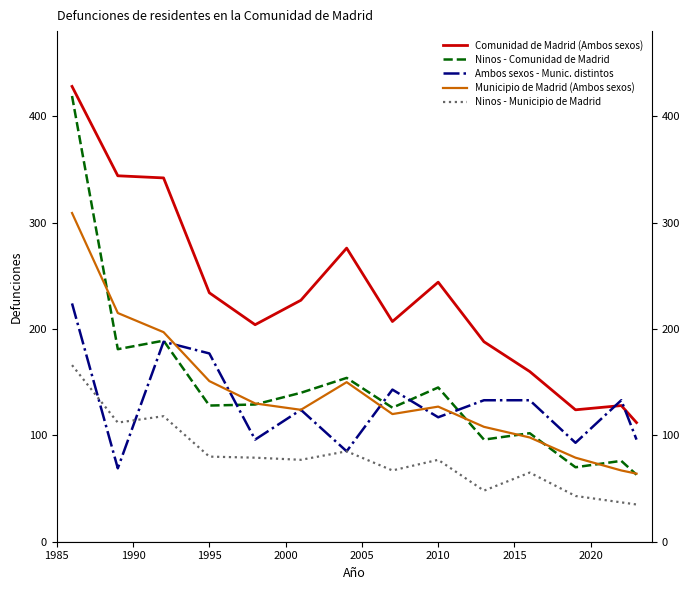

In Ninos - Municipio de Madrid, how many points are higher than both neighbors (excluding endpoints)?

4